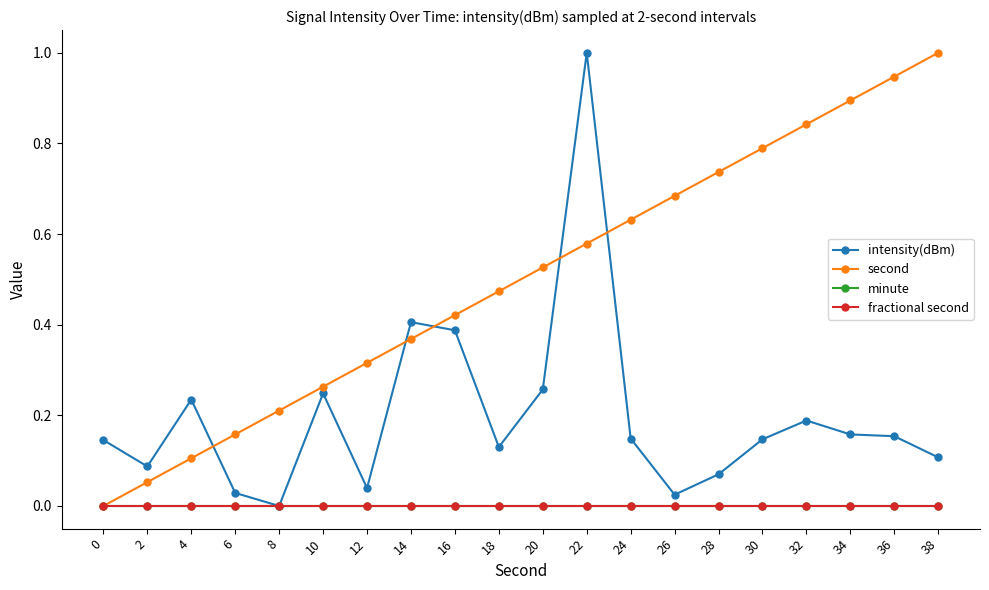

Reading left to right, list all the values displayed in this chart.

intensity(dBm): 0.1	0.1	0.2	0.0	0.0	0.2	0.0	0.4	0.4	0.1	0.3	1.0	0.1	0.0	0.1	0.1	0.2	0.2	0.2	0.1
second: 0.0	0.1	0.1	0.2	0.2	0.3	0.3	0.4	0.4	0.5	0.5	0.6	0.6	0.7	0.7	0.8	0.8	0.9	0.9	1.0
minute: 0.0	0.0	0.0	0.0	0.0	0.0	0.0	0.0	0.0	0.0	0.0	0.0	0.0	0.0	0.0	0.0	0.0	0.0	0.0	0.0
fractional second: 0.0	0.0	0.0	0.0	0.0	0.0	0.0	0.0	0.0	0.0	0.0	0.0	0.0	0.0	0.0	0.0	0.0	0.0	0.0	0.0